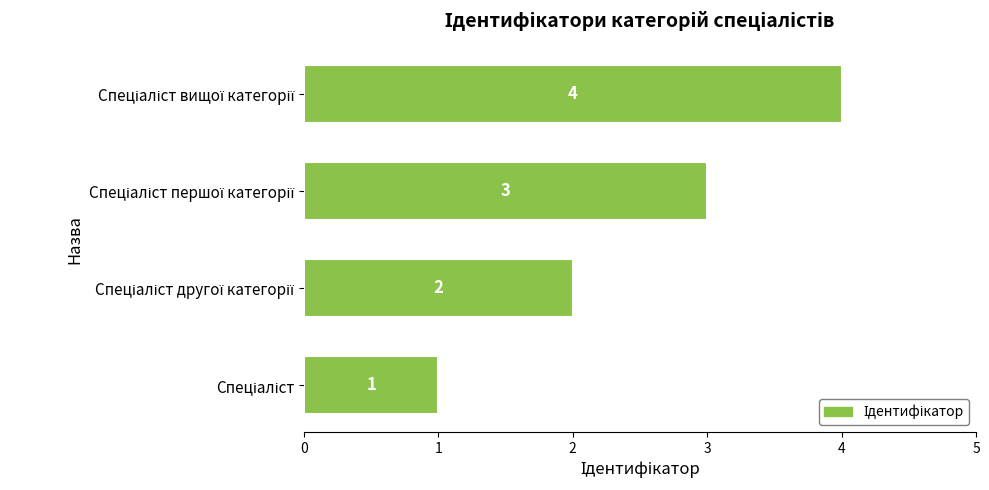

What is the difference between the second highest and second lowest values?

1